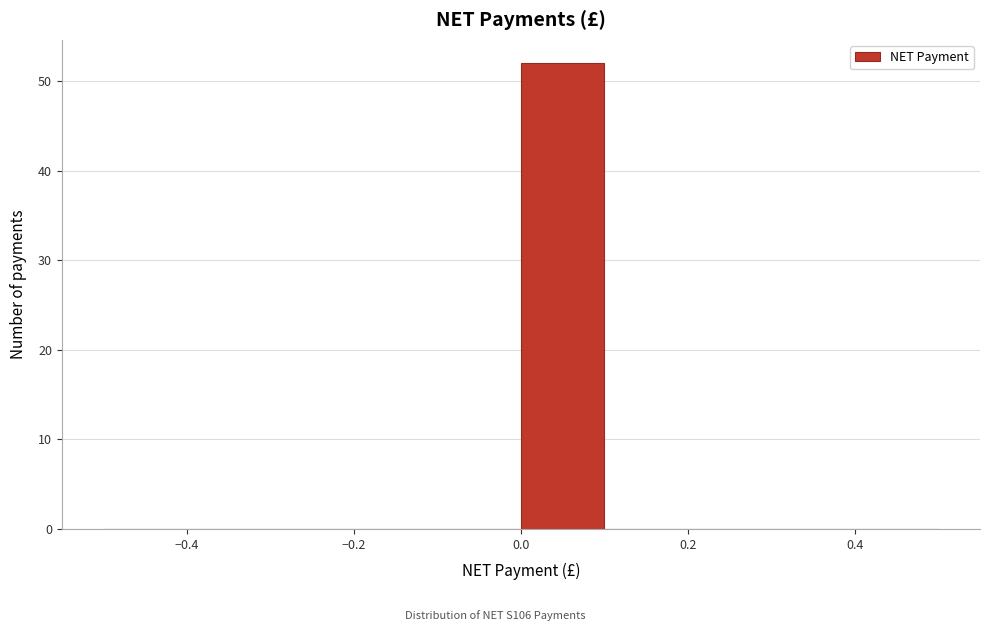

Reading left to right, list every bar in this chart as the range it spans on the x-axis followed by its height. The values are not printed on the chart, so give them approximately, as read against the axis.

-0.5 to -0.4: 0
-0.4 to -0.3: 0
-0.3 to -0.2: 0
-0.2 to -0.1: 0
-0.1 to 0.0: 0
0.0 to 0.1: 52
0.1 to 0.2: 0
0.2 to 0.3: 0
0.3 to 0.4: 0
0.4 to 0.5: 0